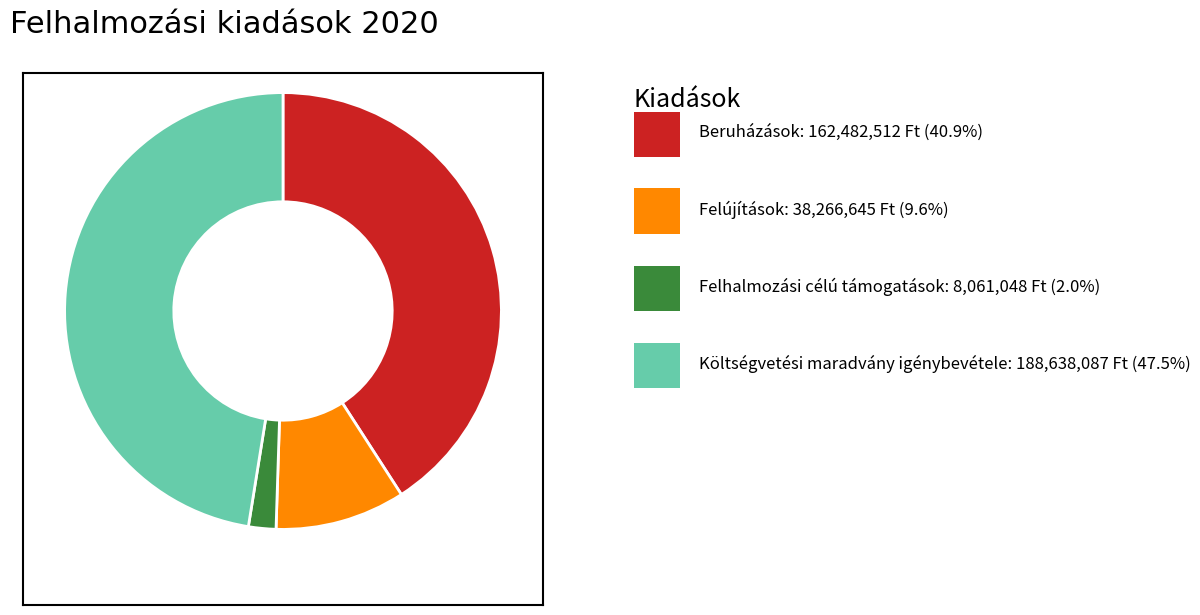

How many slices are in this pie chart?

4